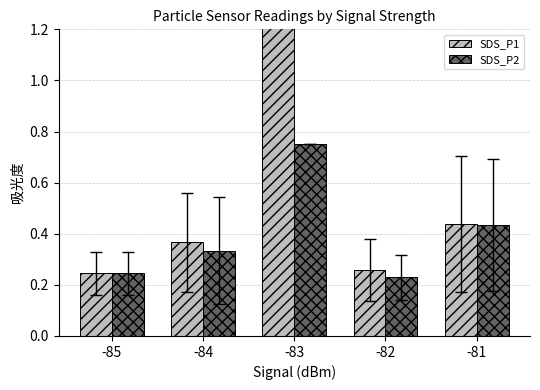

Is it true that SDS_P2 equals 0.4 at -81?

True